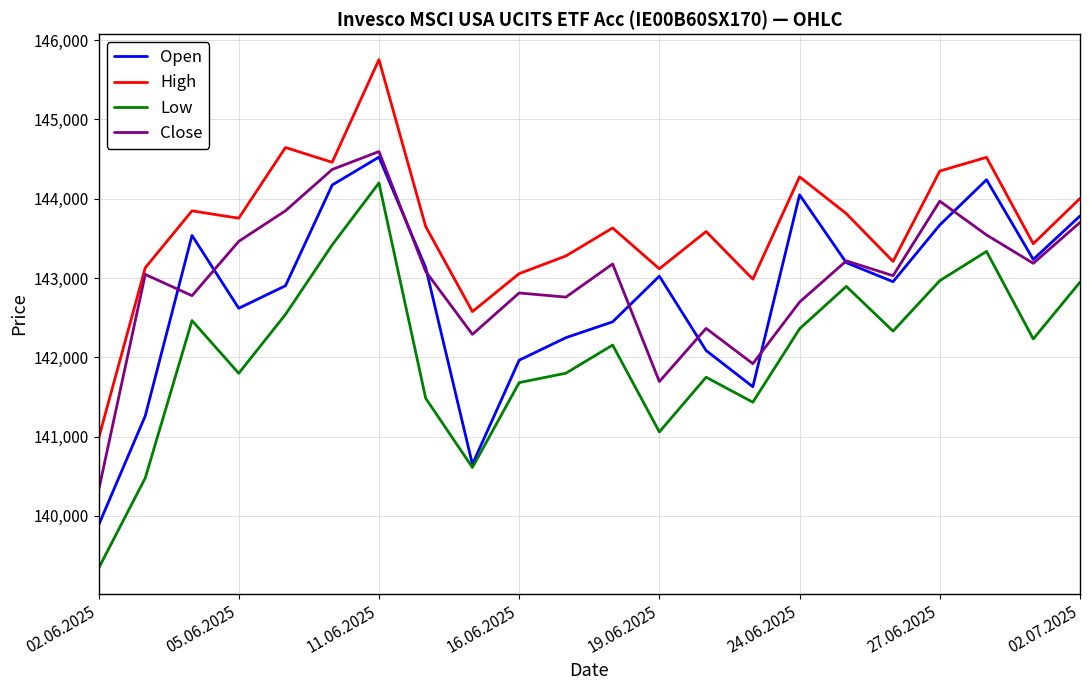

Which series has the largest range (max minus min)?

Low